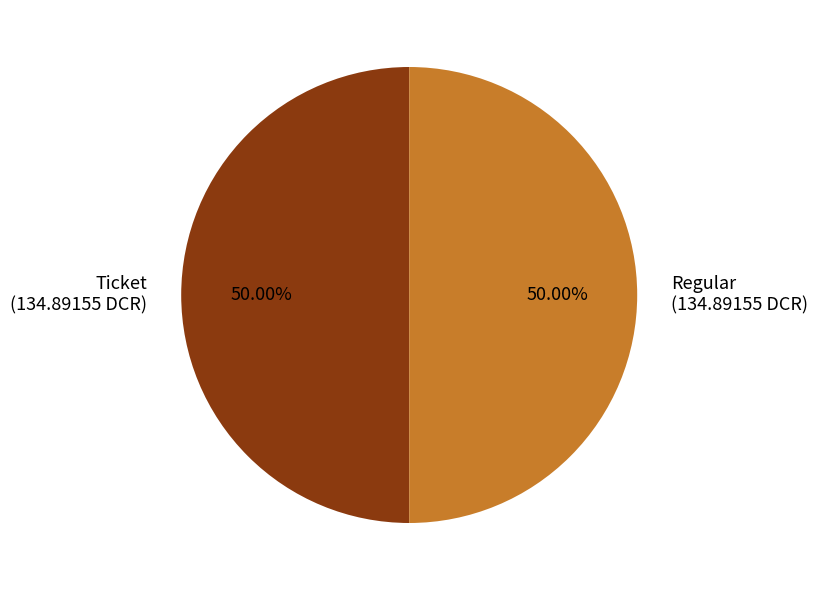

Approximately how many times larger is the value at Ticket (134.89155 DCR) compared to Regular (134.89155 DCR)?

1.0